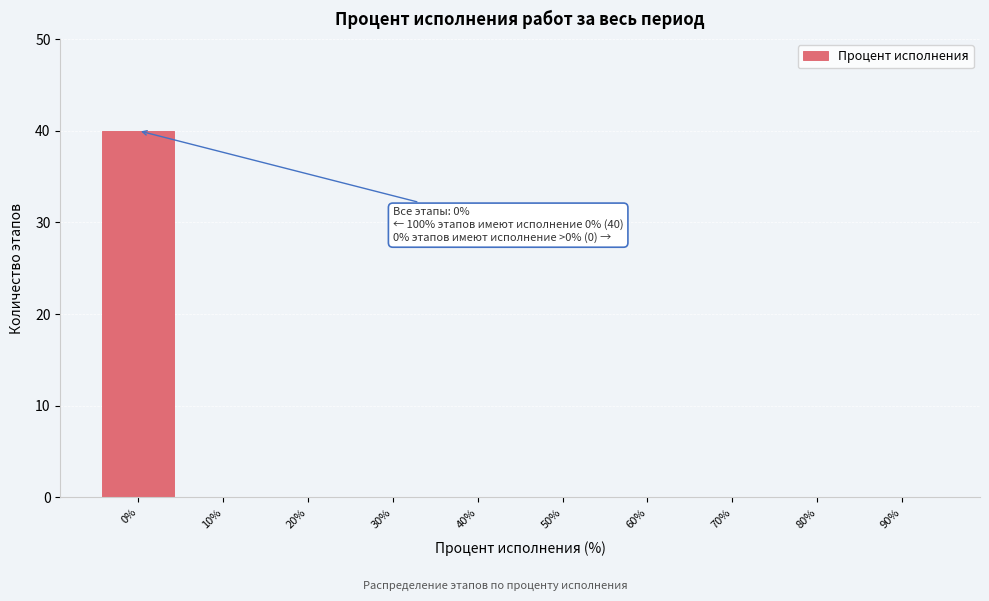

Which range on the x-axis has the tallest bar?

-5 to 5